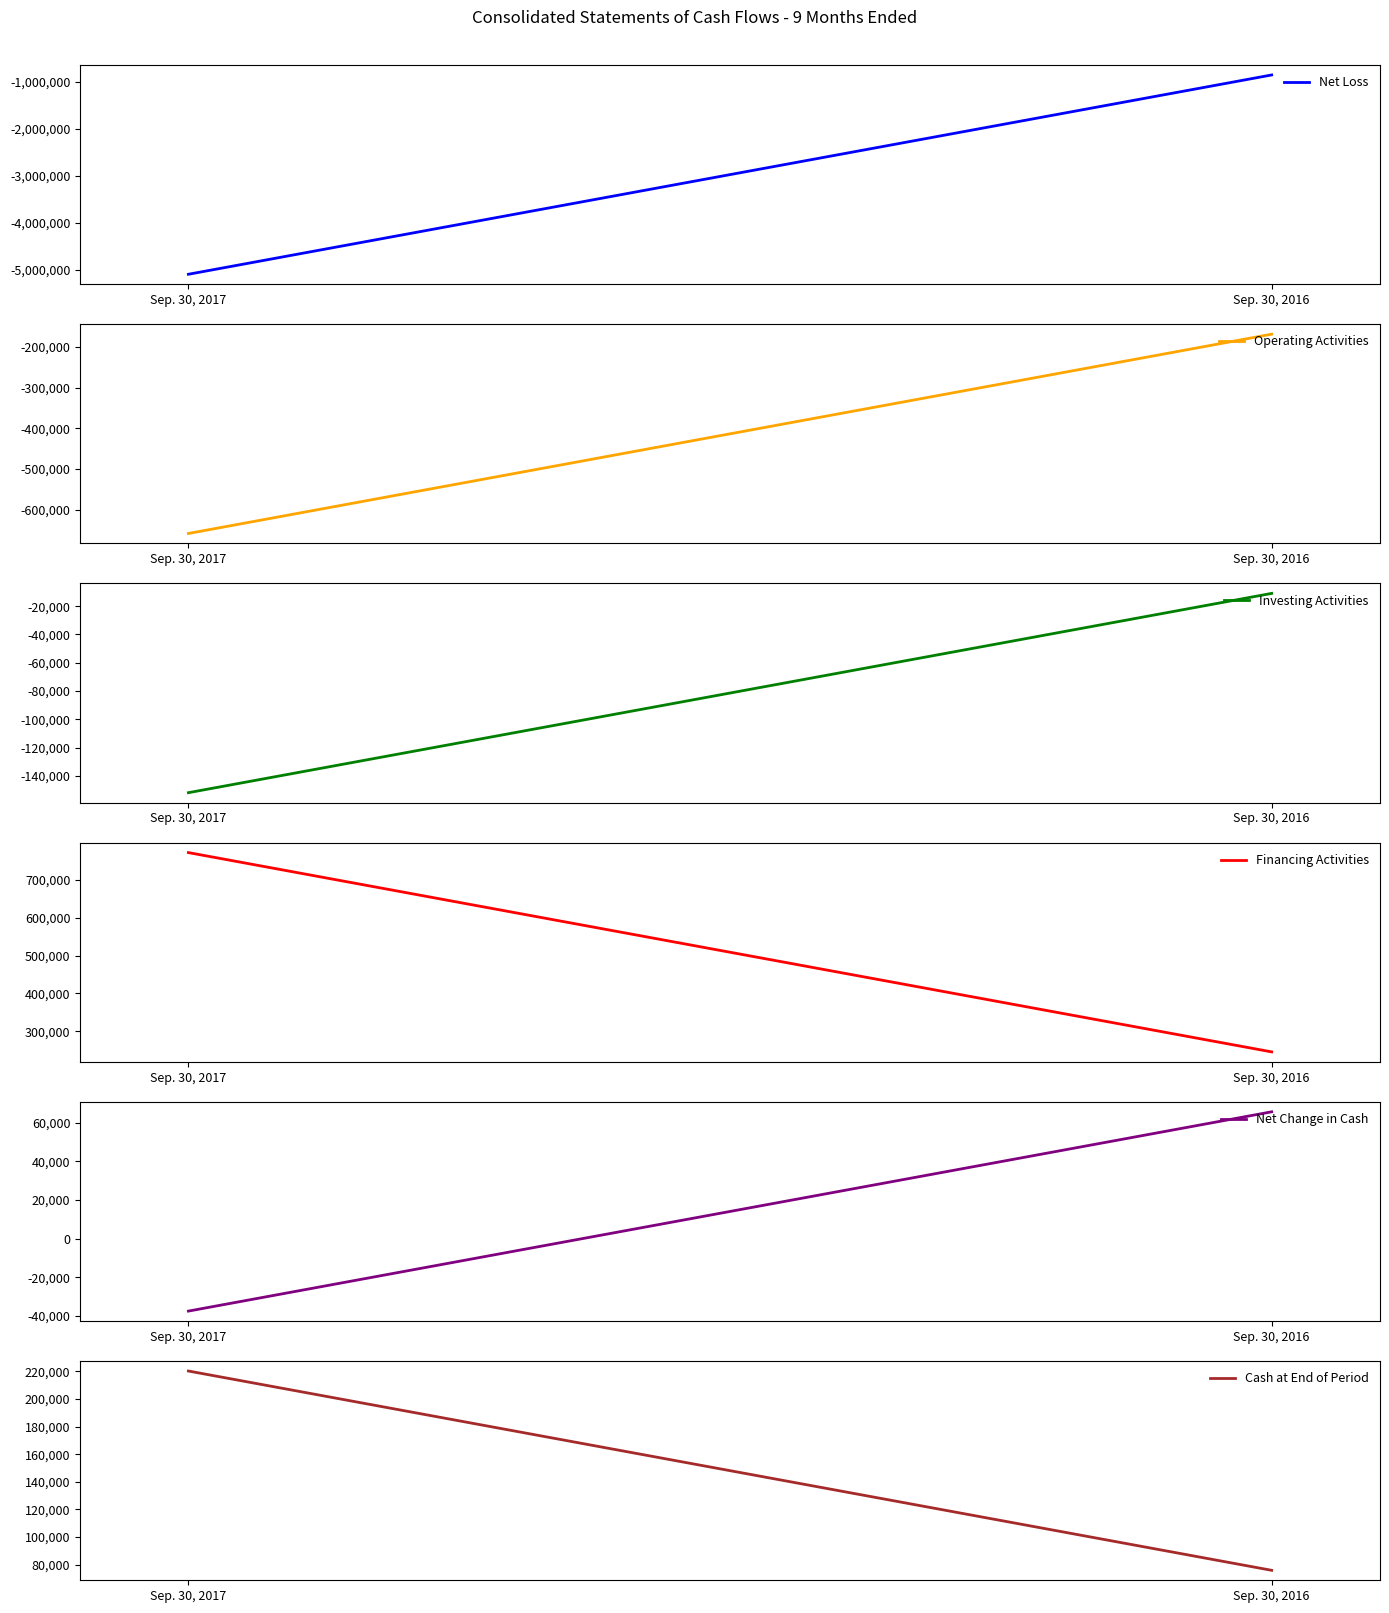

At which category is the sum across all series the highest?

Sep. 30, 2016